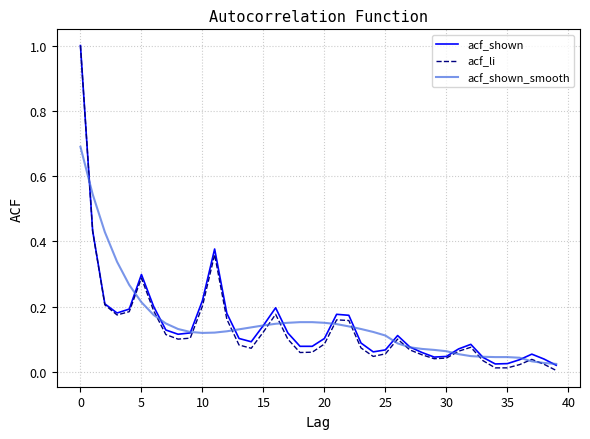

What is the highest value of the acf_li series?

1.0